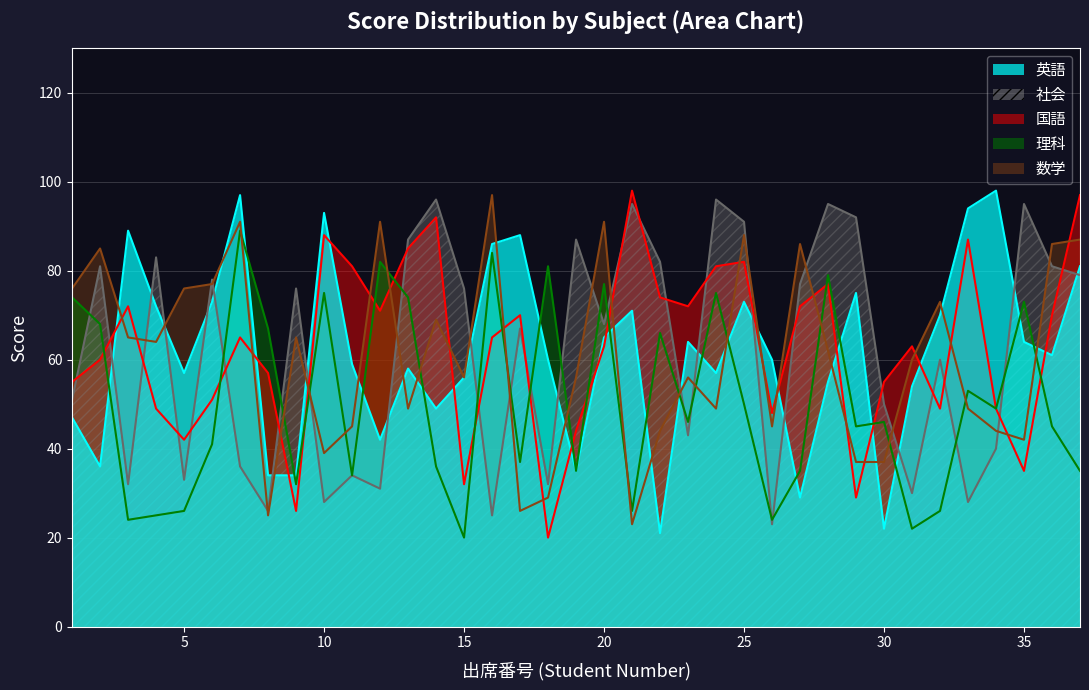

What is the value of the 社会 point at the 23rd from the left?

43